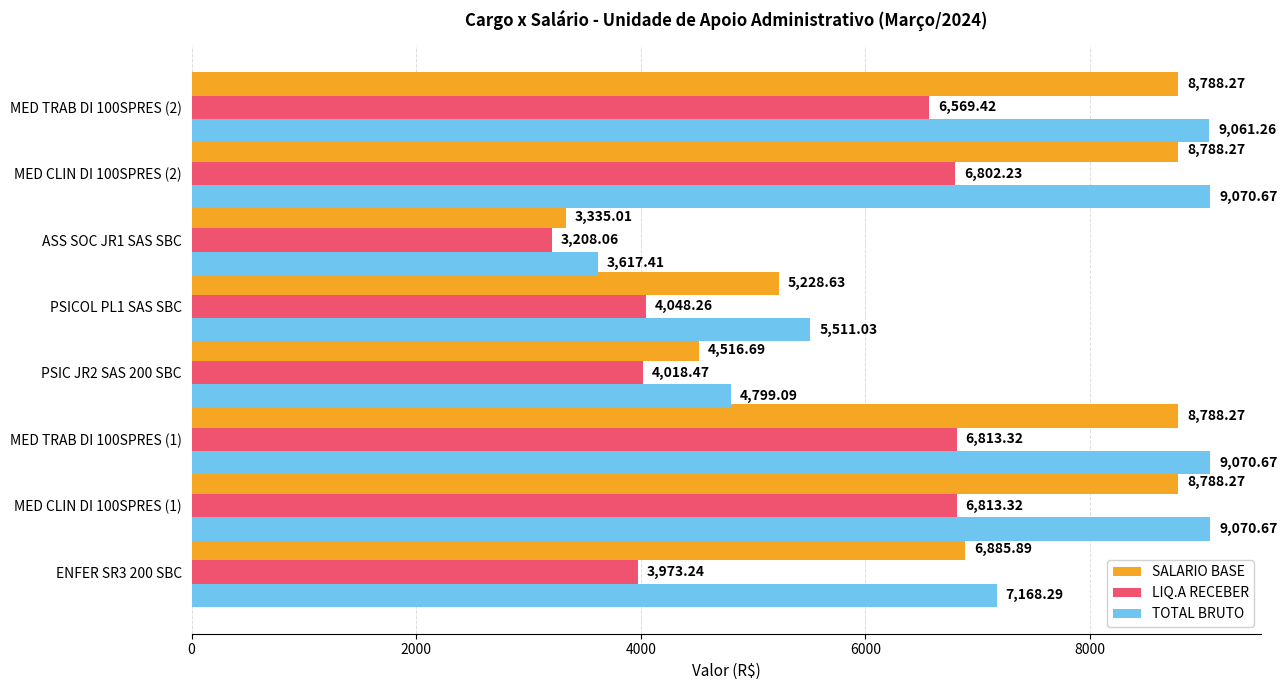

What is the maximum value shown in the chart?

9070.7